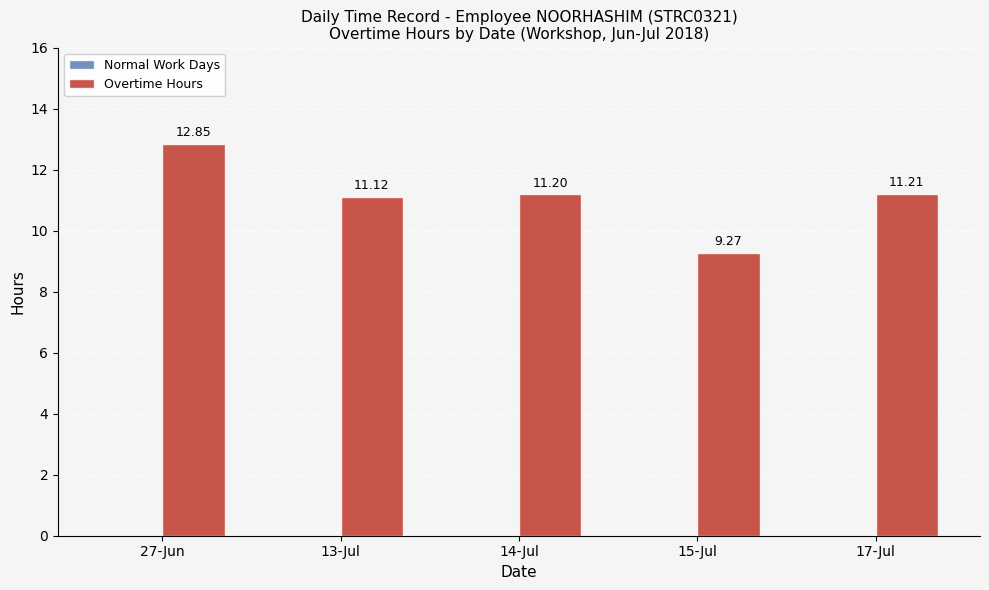

Are the bars grouped side by side (vs. stacked)?

No